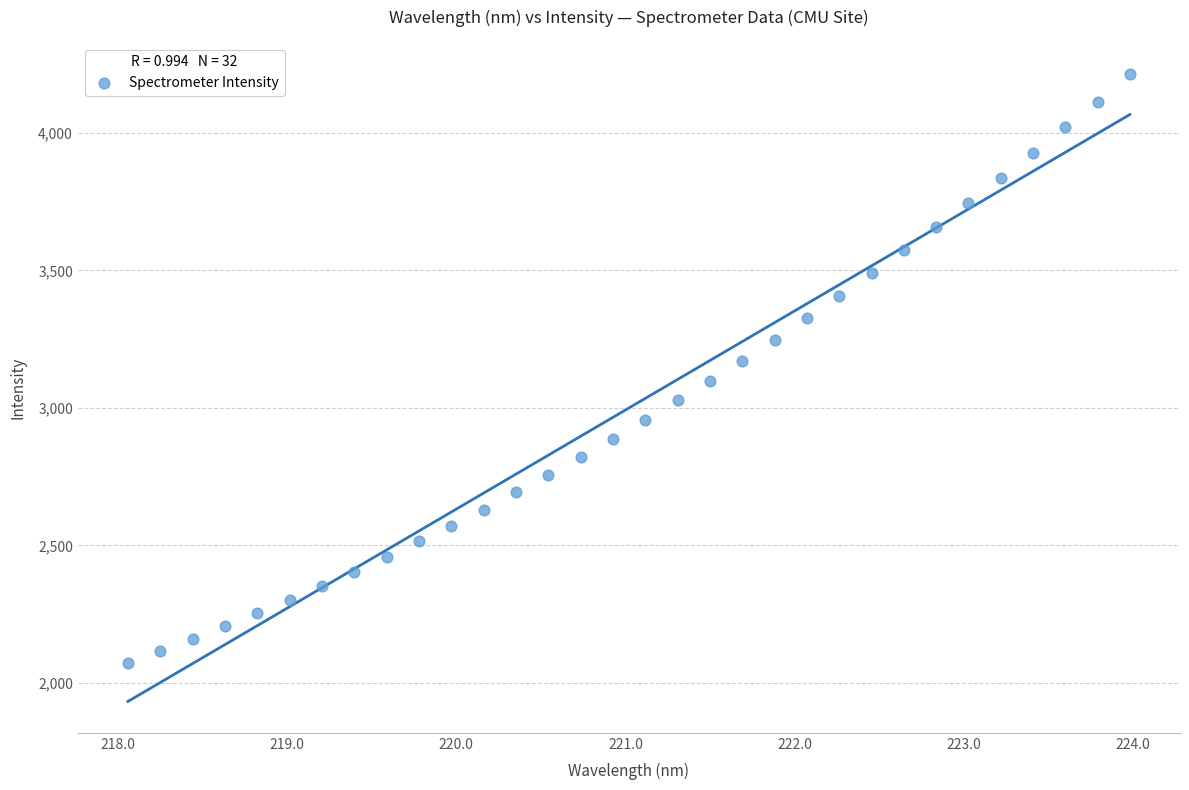

What is the range of X values (max minus min)?

5.9